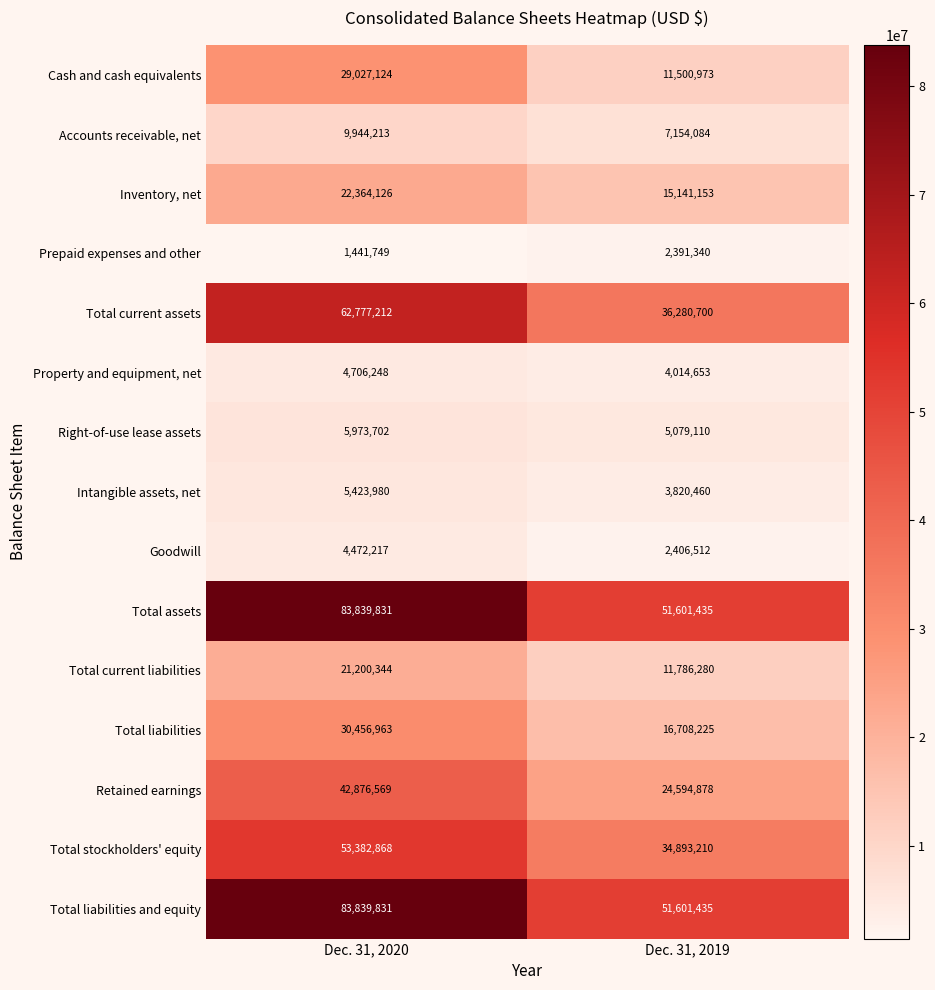

What is the total value across all series at Dec. 31, 2019?

278974448